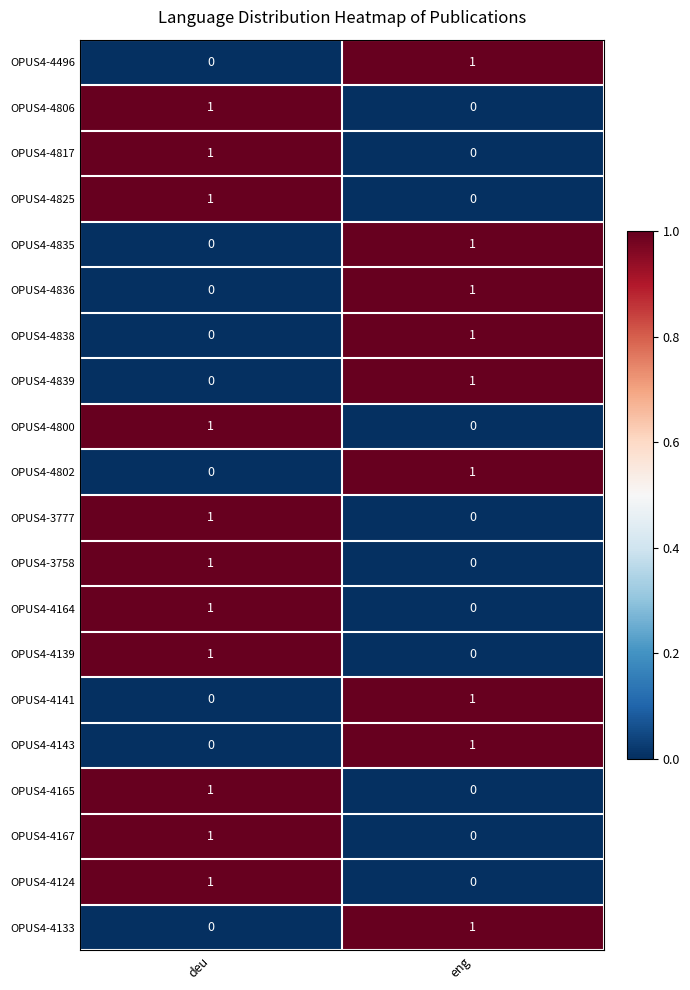

List the labels in order of OPUS4-4167 value, smallest first.

eng, deu